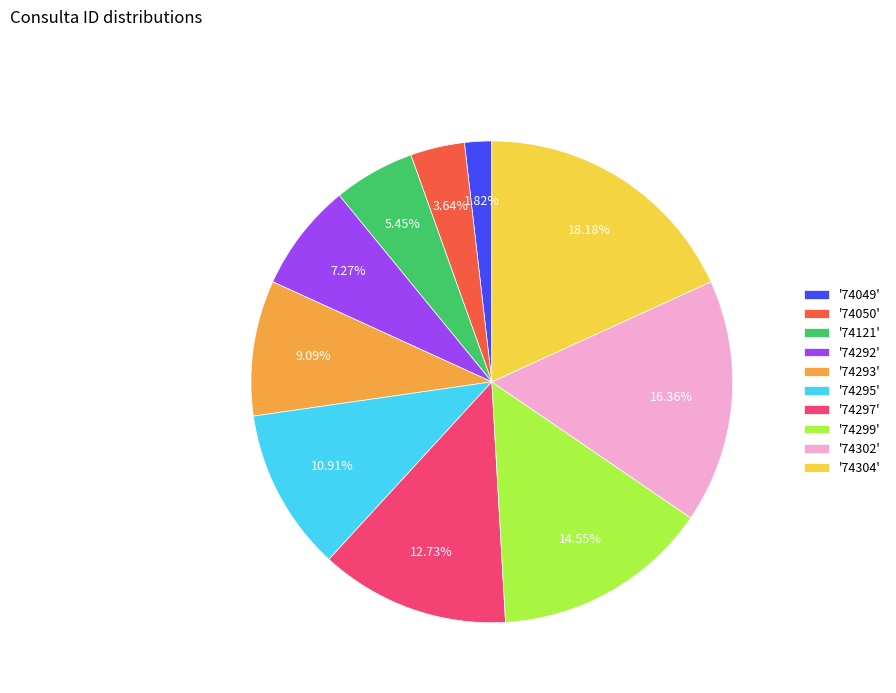

Combined, do '74049' and '74121' account for over 50%?

No